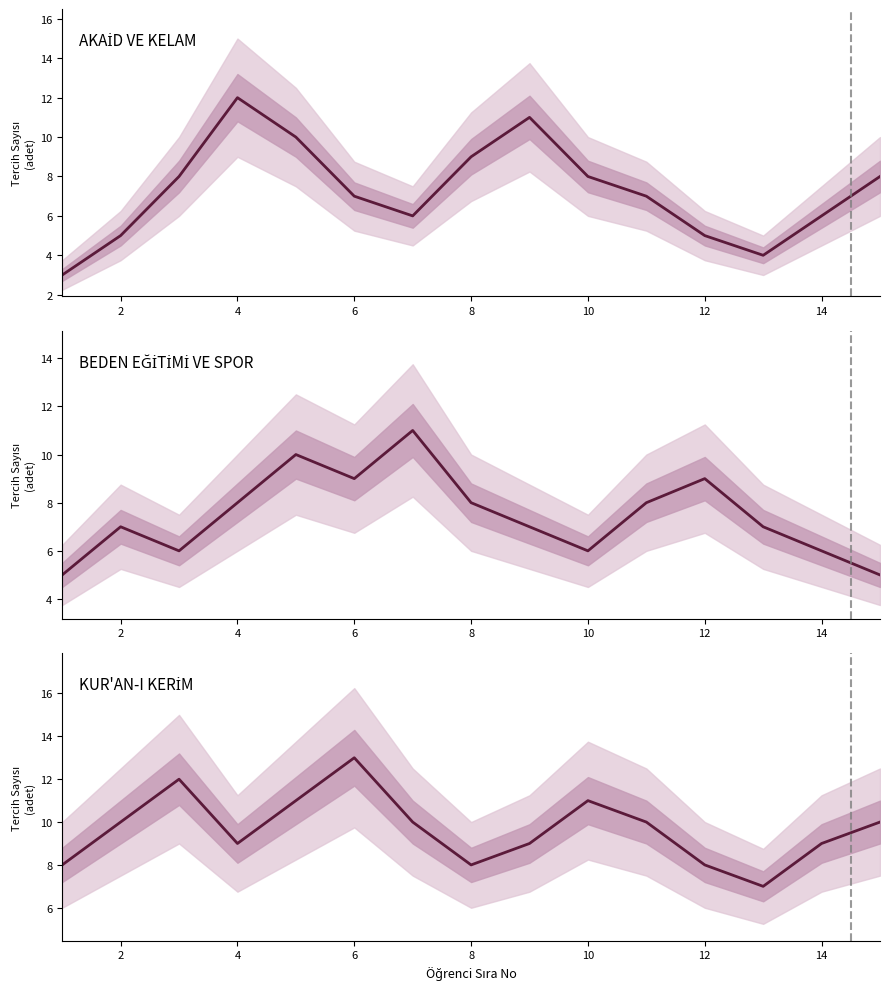

True or false: AKAİD VE KELAM has a value of 20 at 4.

False